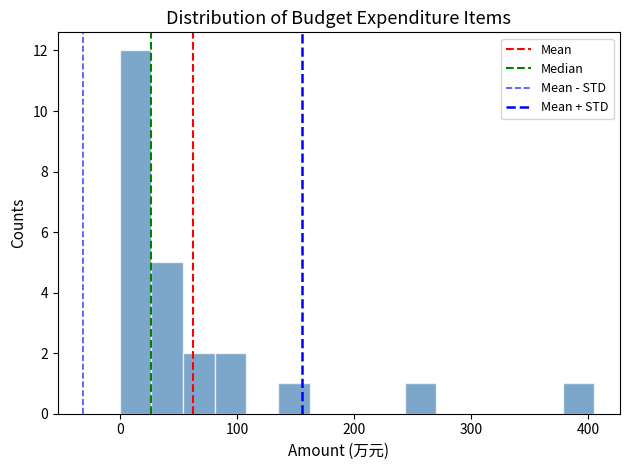

Read against the x-axis, roughly where is the centre of the tallest bar?

10